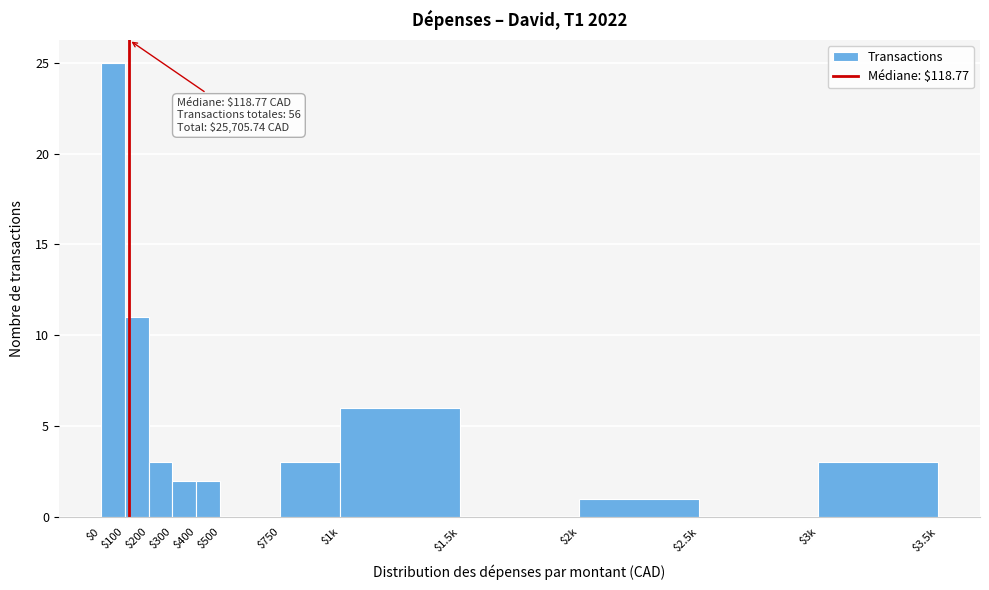

True or false: the data shows 0 at $500.

True